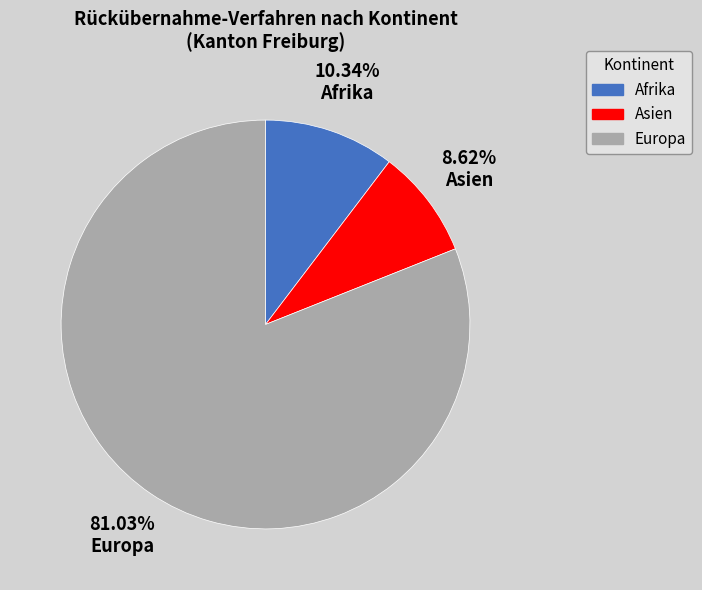

What percentage do Europa and Asien together represent?

89.7%